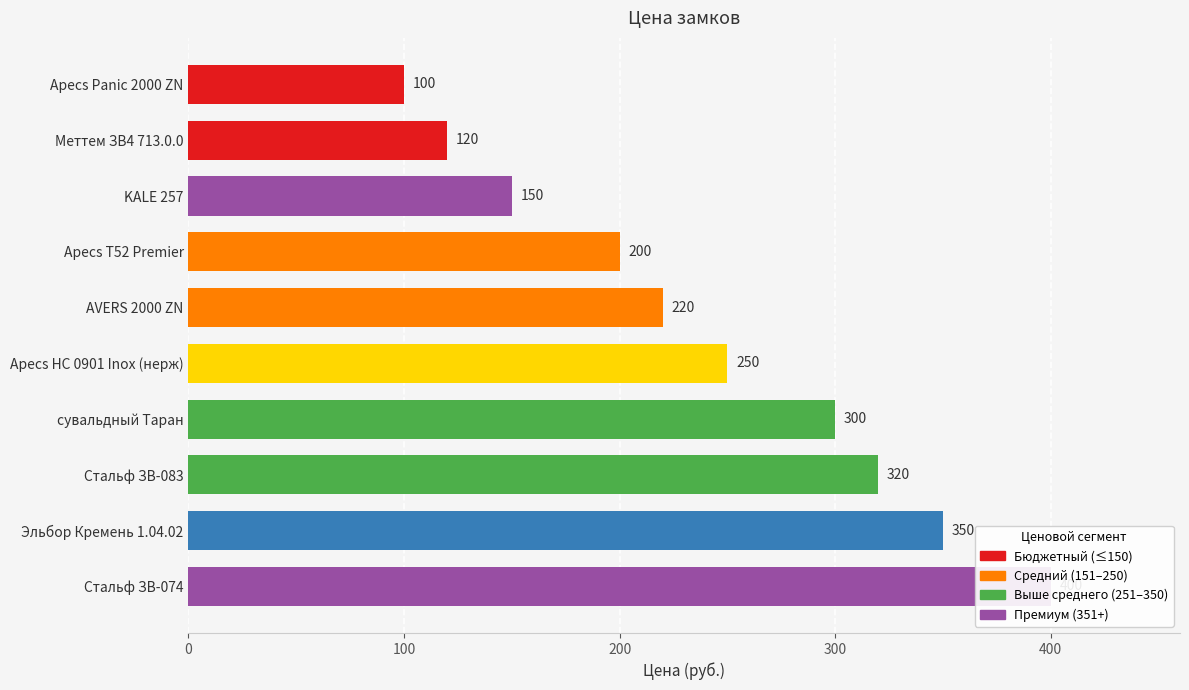

What position from the right is Эльбор Кремень 1.04.02?

9